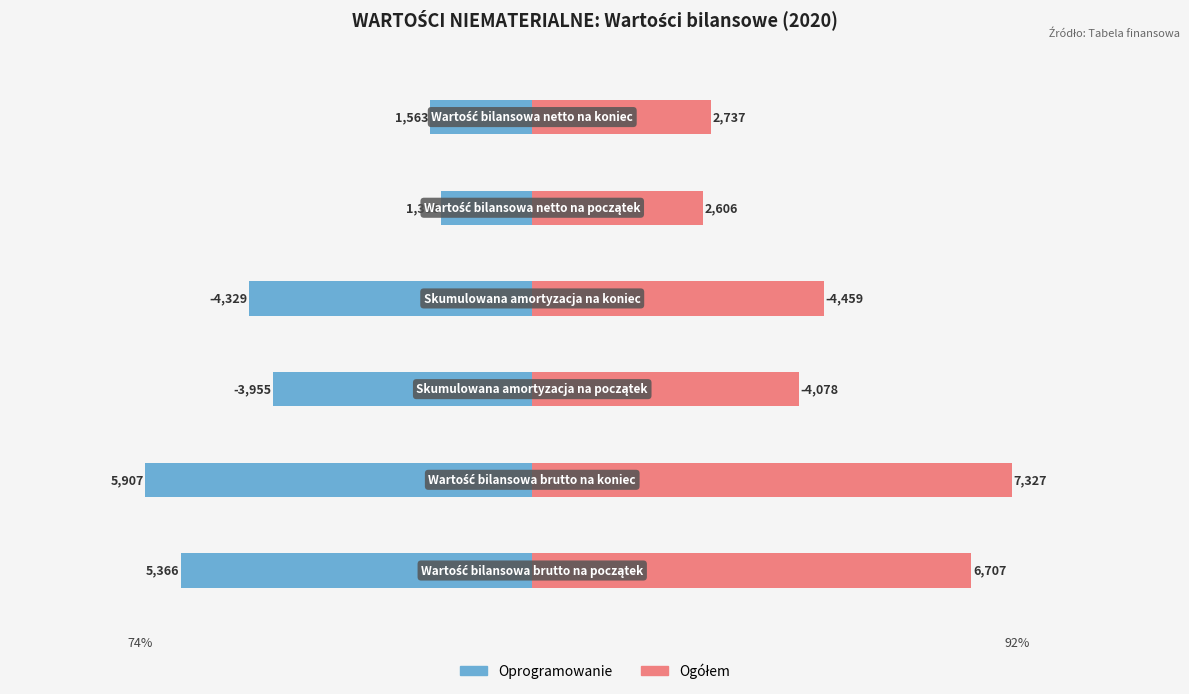

Which series changed the most between 1 and 5?

Ogółem